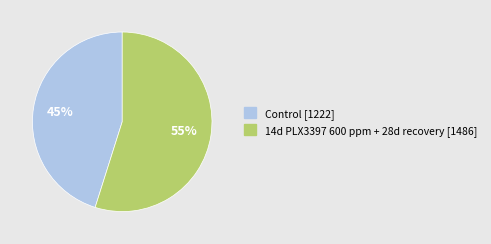

Which category has the biggest portion of the pie?

14d PLX3397 600 ppm + 28d recovery